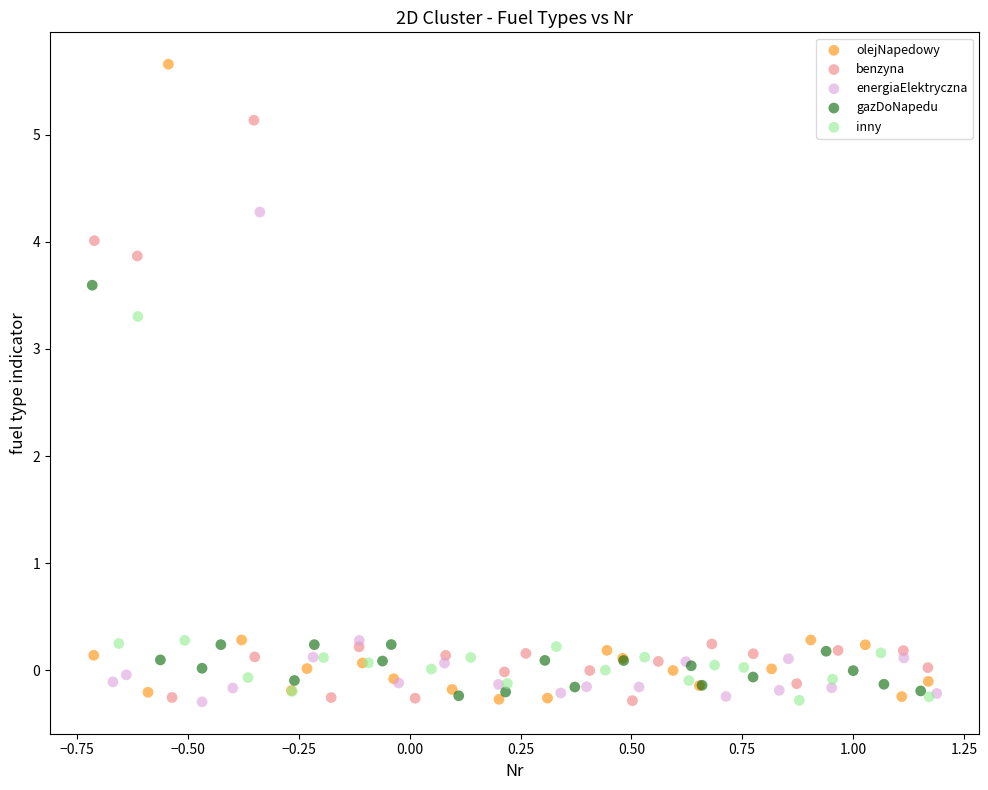

Which series reaches the maximum Y coordinate?

olejNapedowy